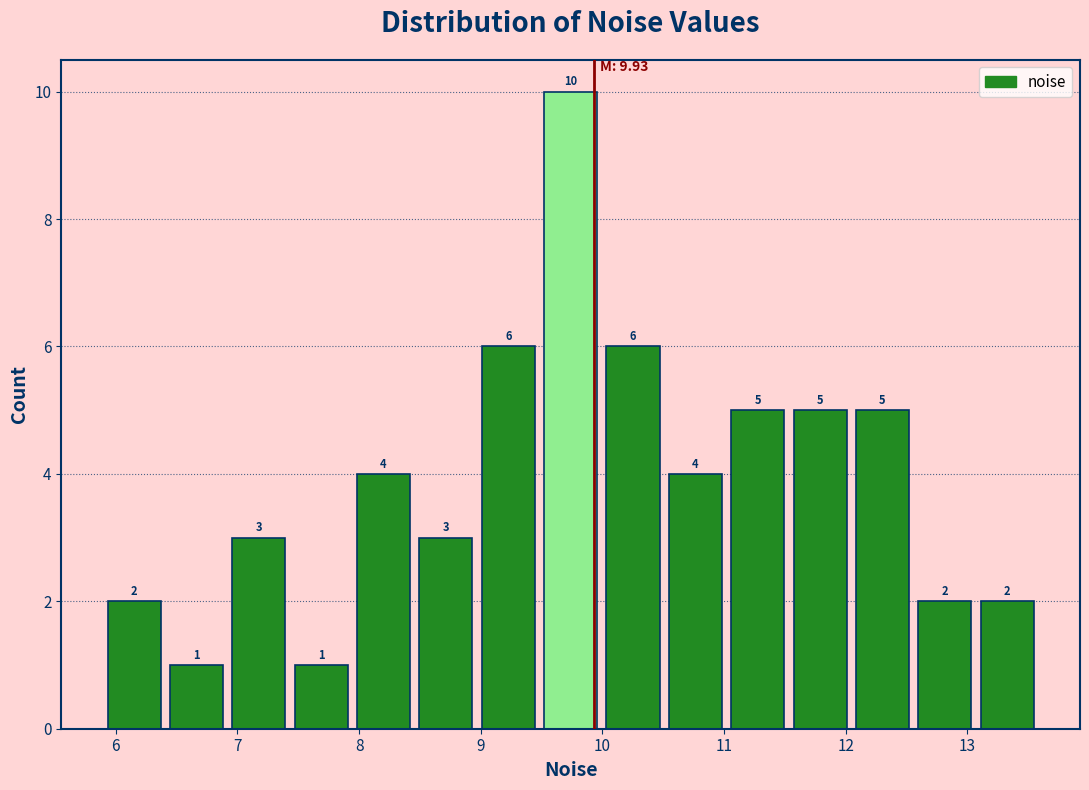

What is the height of the bar covering 10.5 to 11.0 on the x-axis? The bar edges are not printed on the chart, so give them approximately, as read against the axis.

4